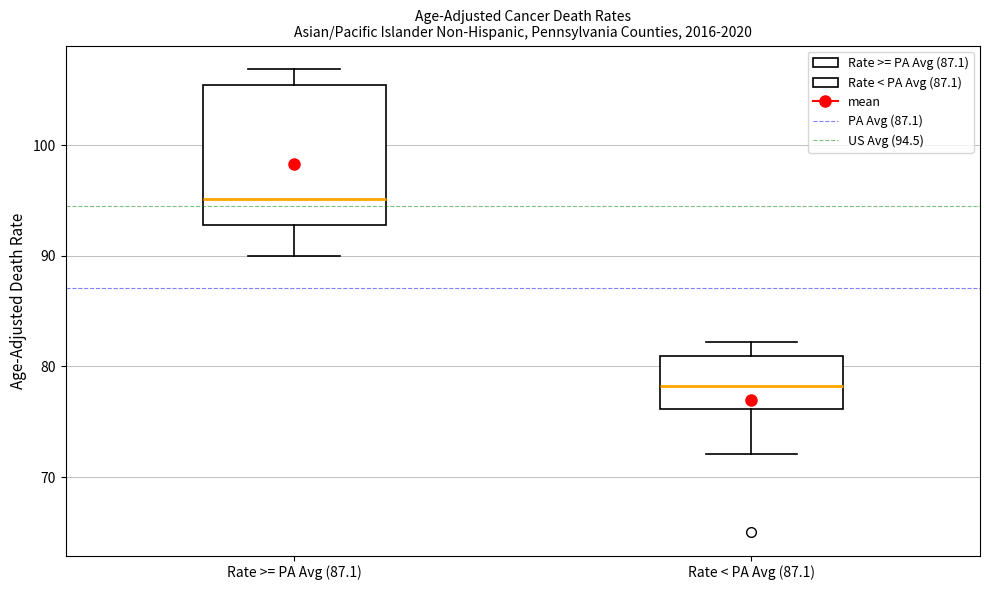

Reading left to right, read every box against the y-axis: the position of its median line, the range the box covers, and the ends of its whiskers. The values are not printed on the chart, so give them approximately, as read against the axis.

Rate >= PA Avg (87.1): median 95, box 93 to 105, whiskers 90 to 107
Rate < PA Avg (87.1): median 78, box 76 to 81, whiskers 72 to 82